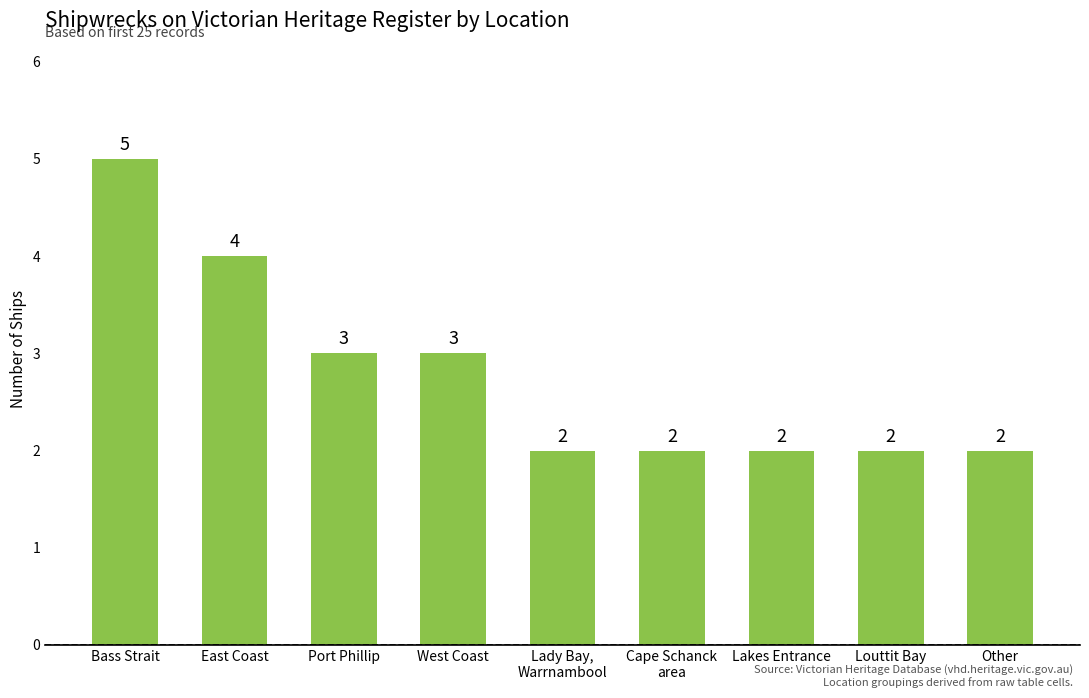

The chart shows a value of 7 at Bass Strait. True or false?

False